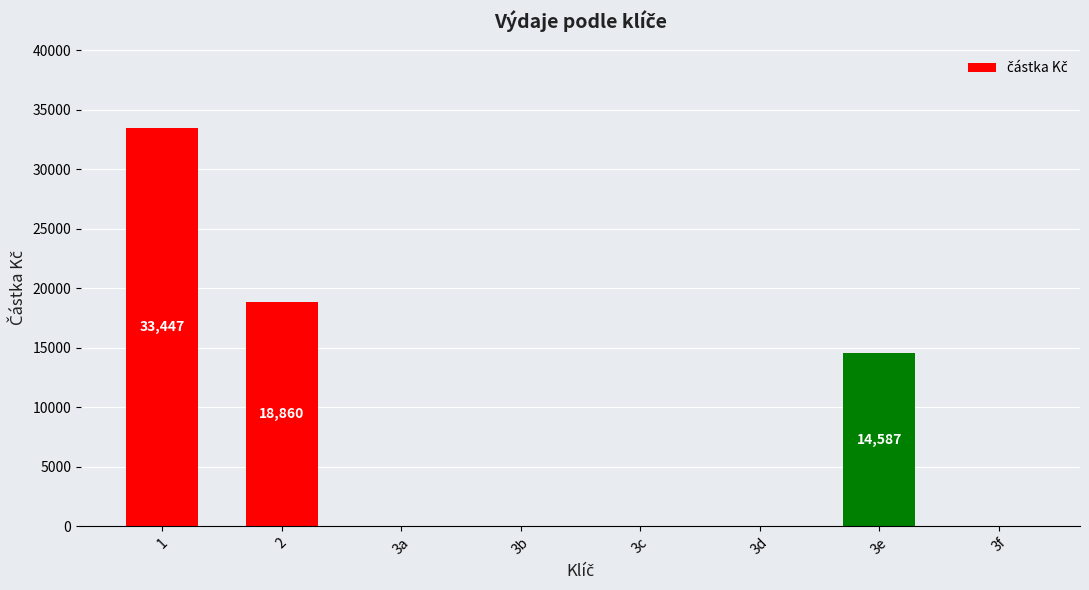

What is the sum of all values?

66893.9